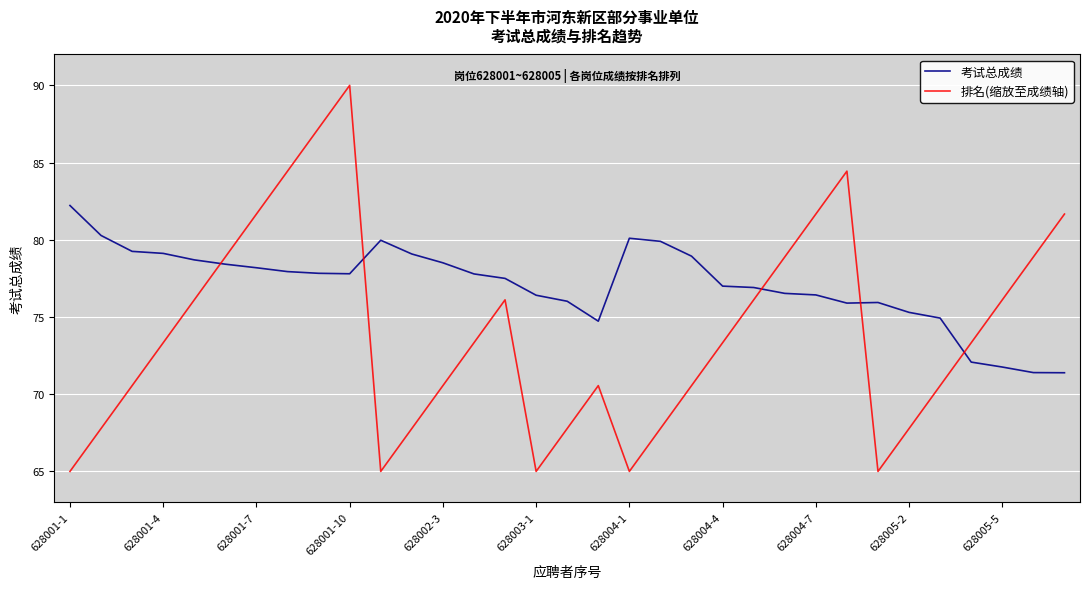

Which series has the widest spread of values?

排名(缩放至成绩轴)